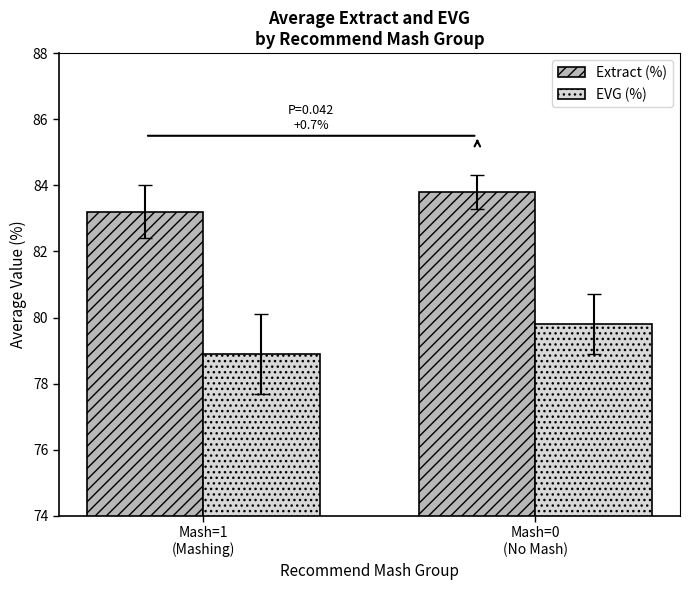

What are all the series names shown in the legend?

Extract (%), EVG (%)